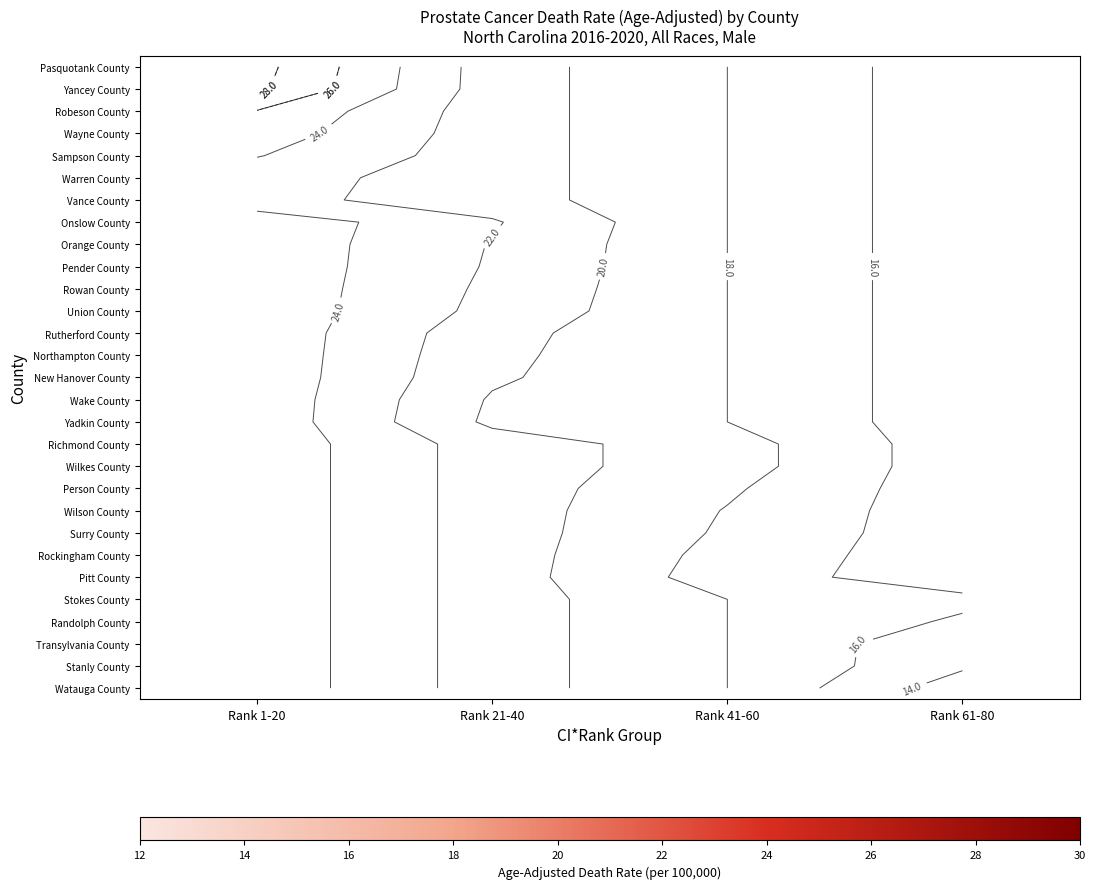

At Rank 21-40, list the series in order from smallest to largest.

Yadkin County, Richmond County, Wilkes County, Person County, Wilson County, Surry County, Rockingham County, Pitt County, Stokes County, Randolph County, Transylvania County, Stanly County, Watauga County, Wake County, New Hanover County, Northampton County, Rutherford County, Union County, Rowan County, Pender County, Orange County, Pasquotank County, Yancey County, Robeson County, Wayne County, Sampson County, Warren County, Vance County, Onslow County